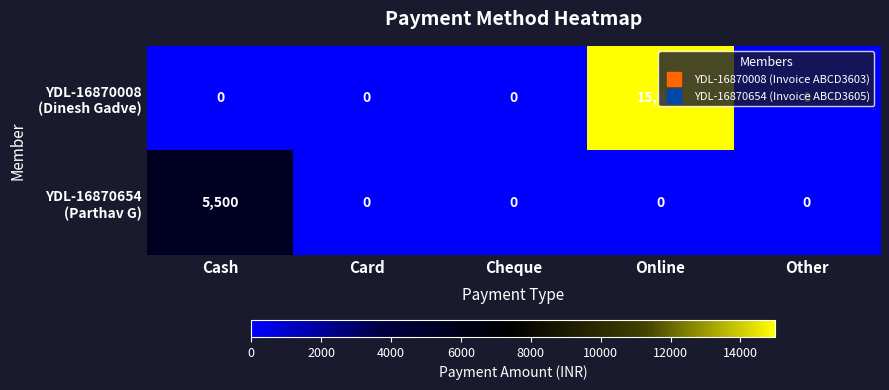

What is the total value across all series at Online?

15000